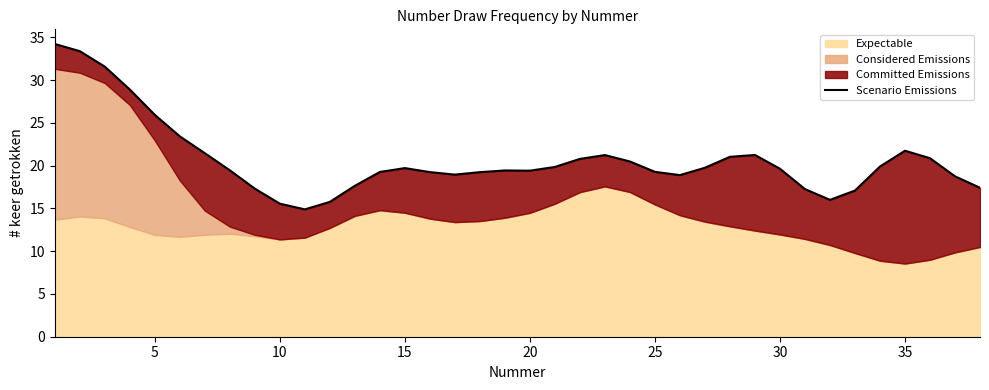

True or false: the data shows 25.5 at 13.

False